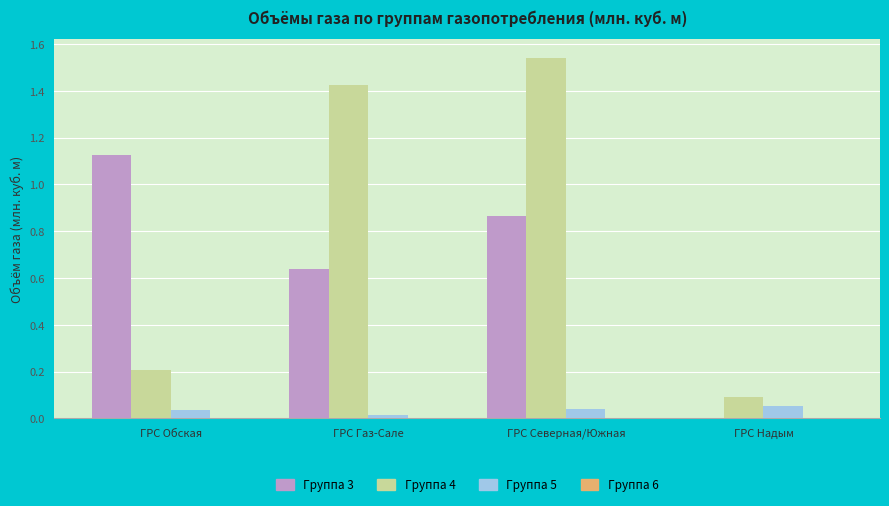

Which series has the widest spread of values?

Группа 4